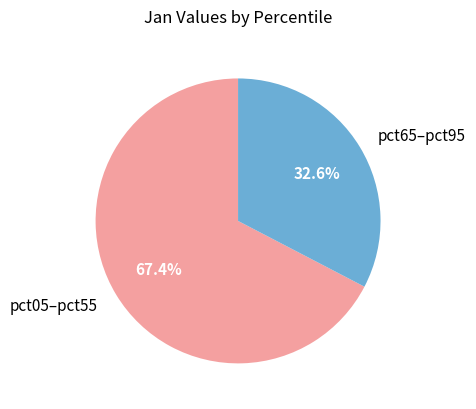

Combined, do pct05–pct55 and pct65–pct95 account for over 50%?

Yes